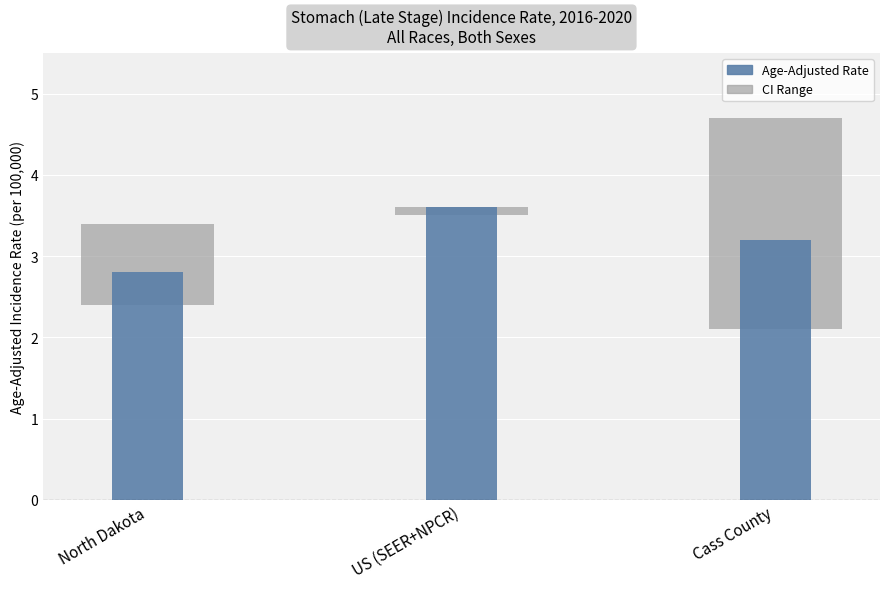

Is the value of Lower 95% CI at North Dakota greater than the value of Age-Adjusted Rate at Cass County?

No